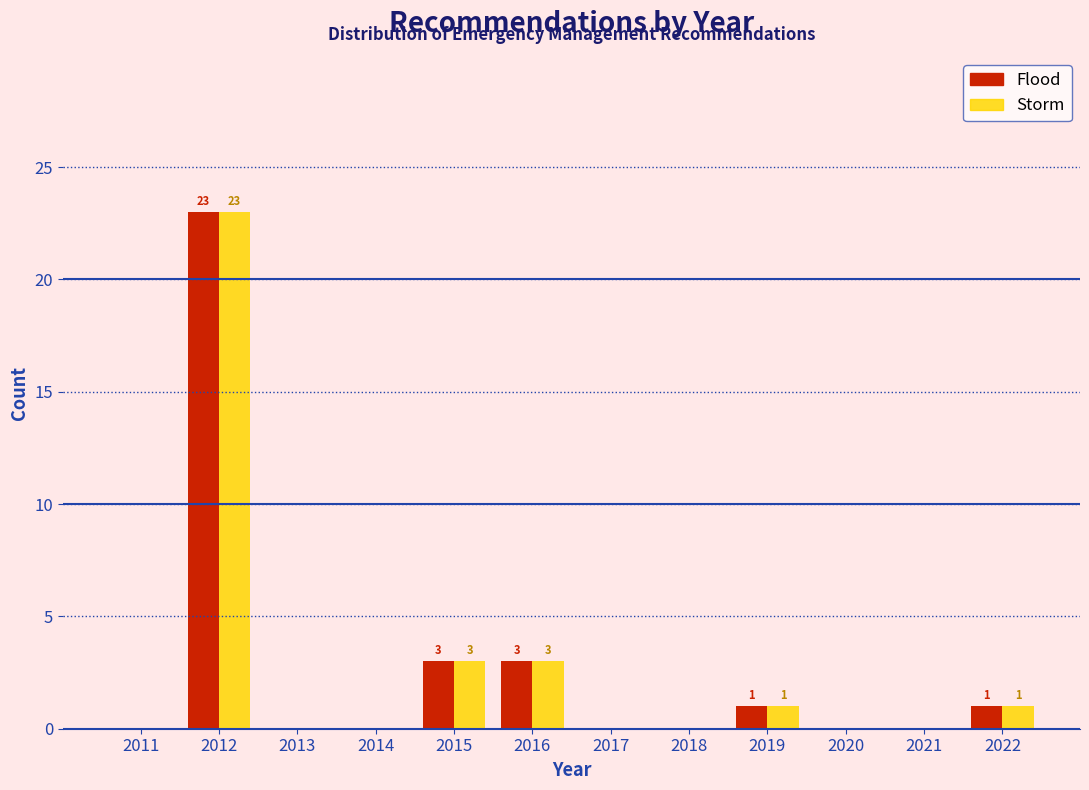

Reading right to left, list all the values displayed in this chart.

Flood: 2022=1	2021=0	2020=0	2019=1	2018=0	2017=0	2016=3	2015=3	2014=0	2013=0	2012=23	2011=0
Storm: 2022=1	2021=0	2020=0	2019=1	2018=0	2017=0	2016=3	2015=3	2014=0	2013=0	2012=23	2011=0